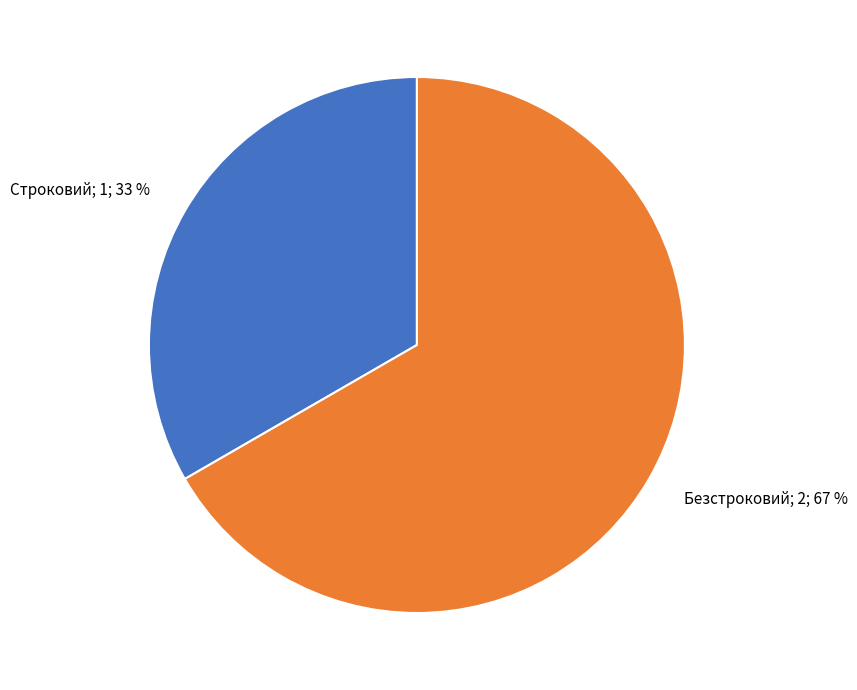

To the nearest percent, what is the average slice percentage?

50%